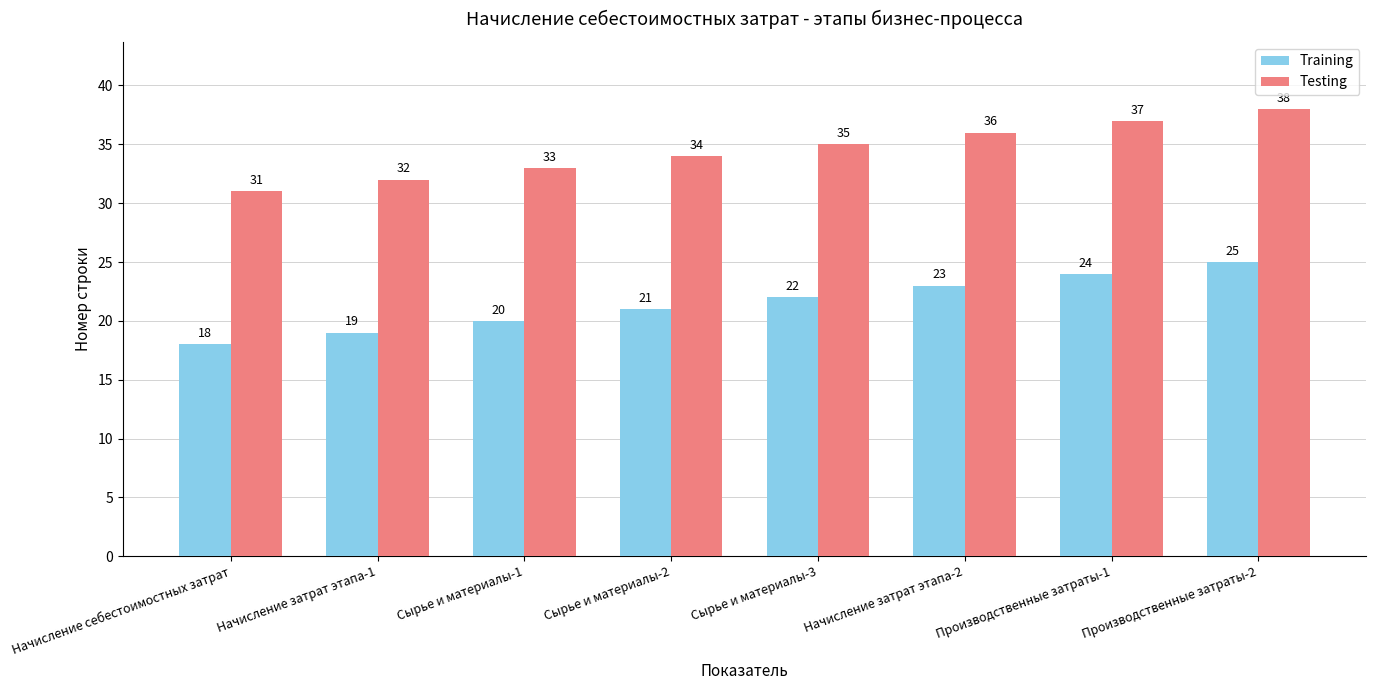

How many categories are shown in the chart?

8